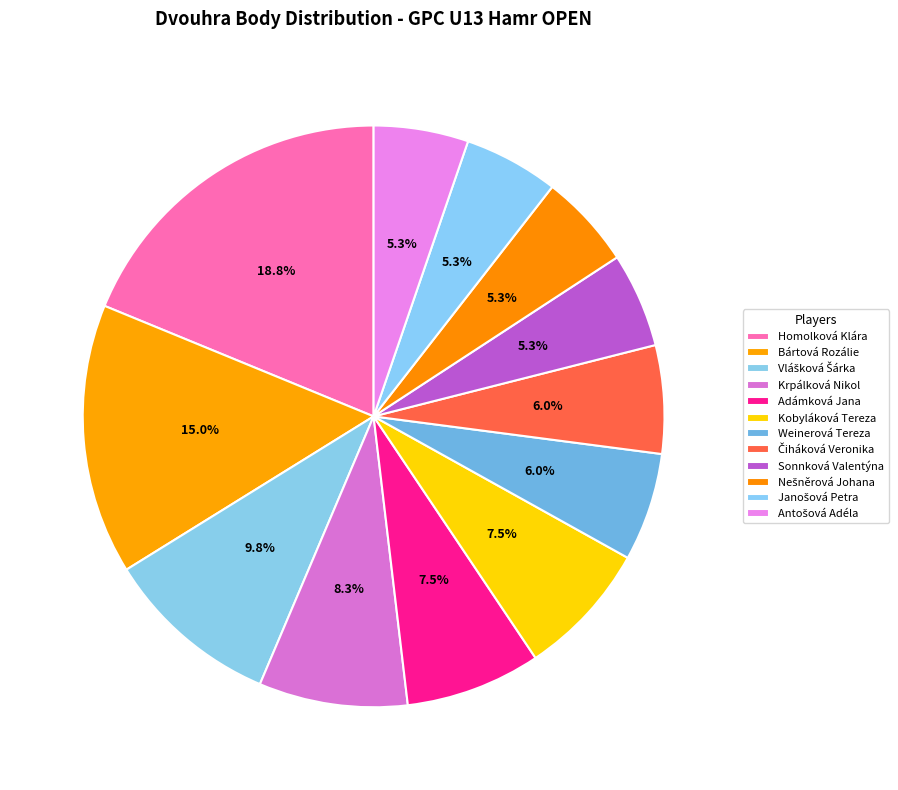

Does Homolková Klára represent more than half of the total?

No